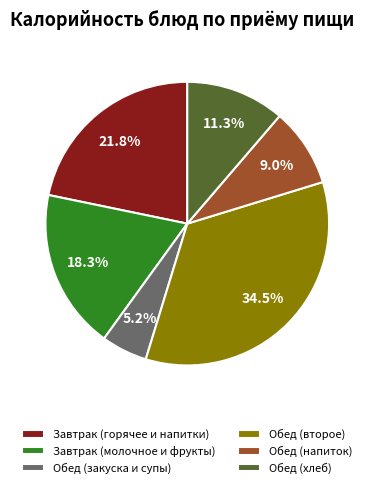

Which has a higher value, Завтрак (горячее и напитки) or Обед (закуска и супы)?

Завтрак (горячее и напитки)